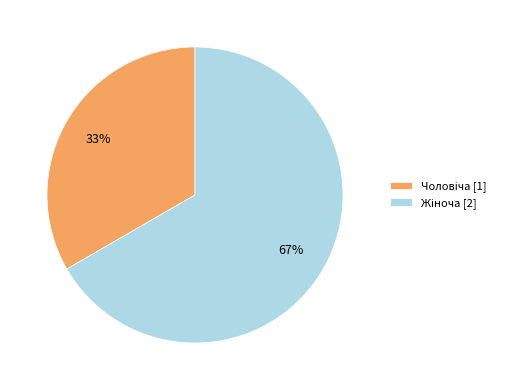

To the nearest percent, what is the average slice percentage?

50%